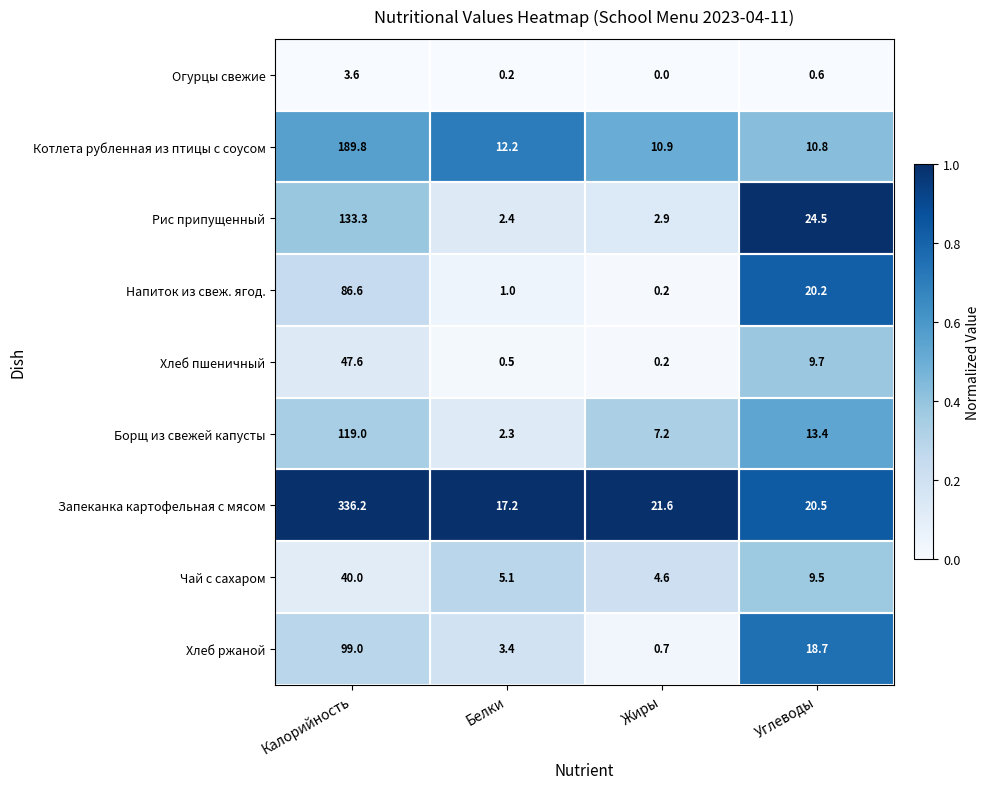

The Рис припущенный series shows 1.6 at Жиры. True or false?

False